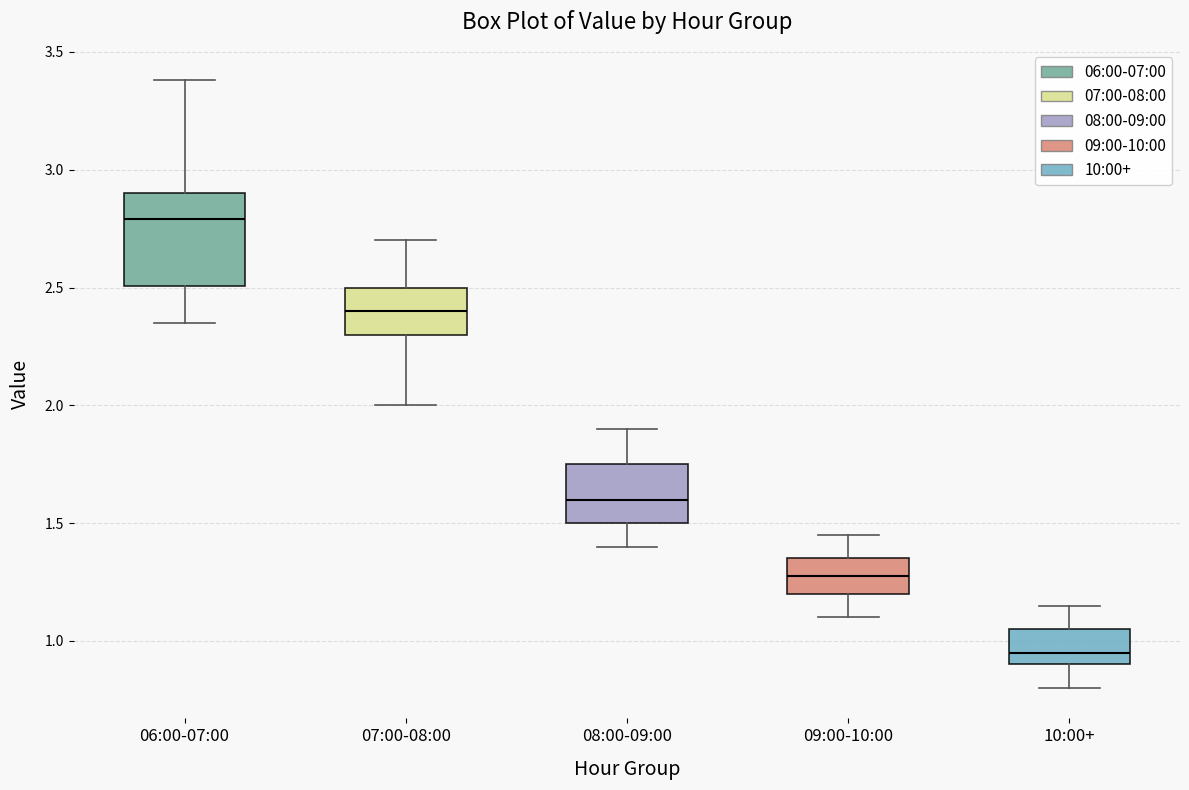

Where does the upper whisker of the box for 09:00-10:00 end on the y-axis? The values are not printed on the chart, so give them approximately, as read against the axis.

1.45